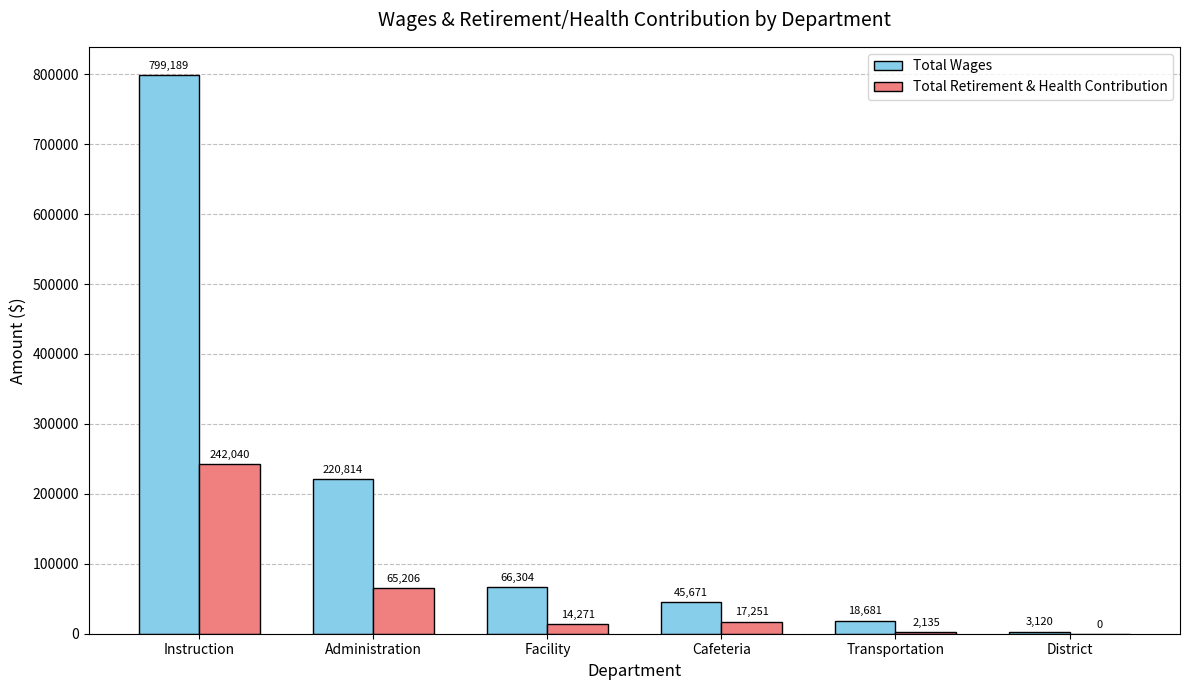

Where does the Total Retirement & Health Contribution series first go above 17251?

Instruction